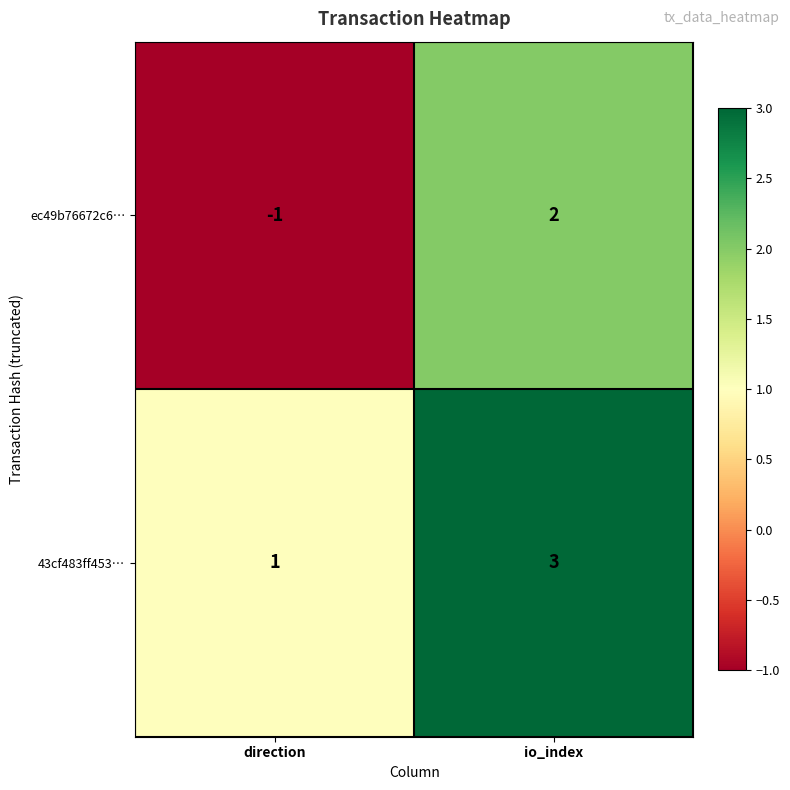

What is the total value across all series at io_index?

5